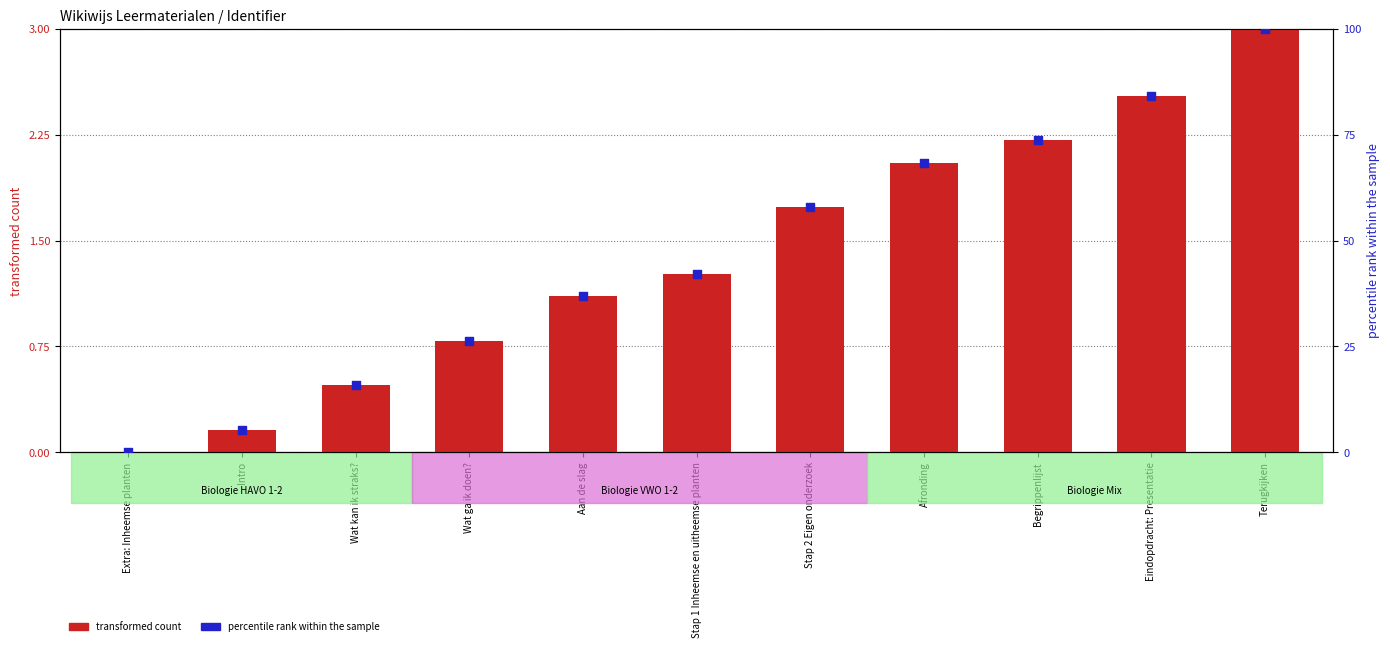

At which category is the sum across all series the highest?

Terugkijken